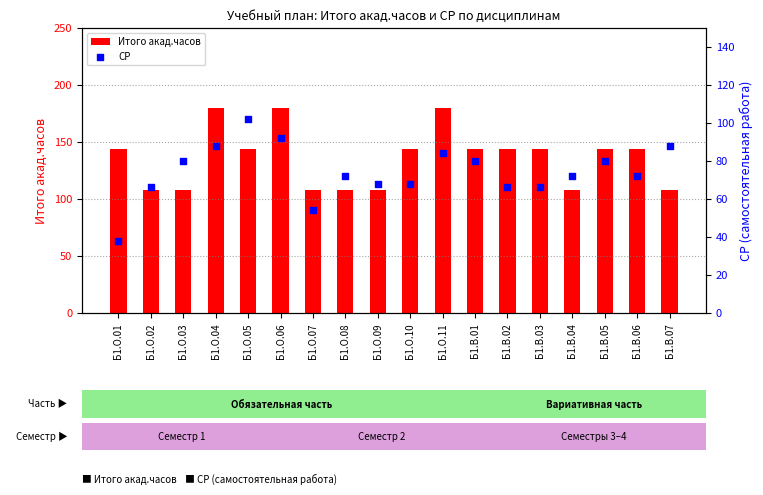

At how many categories does at least one series exceed 96?

18